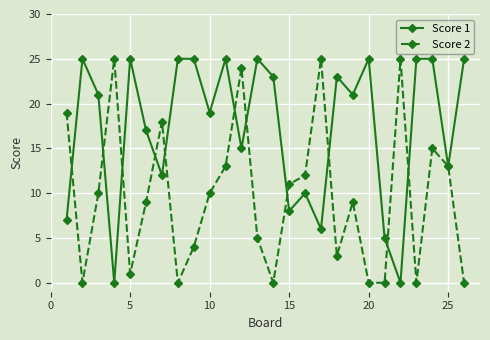

Which series has the largest total across all categories?

Score 1